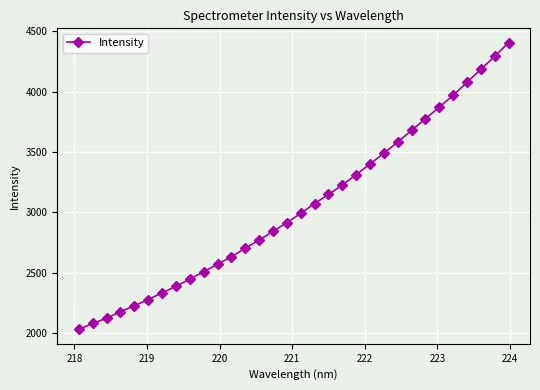

What is the value of the 14th point from the left?

2771.1